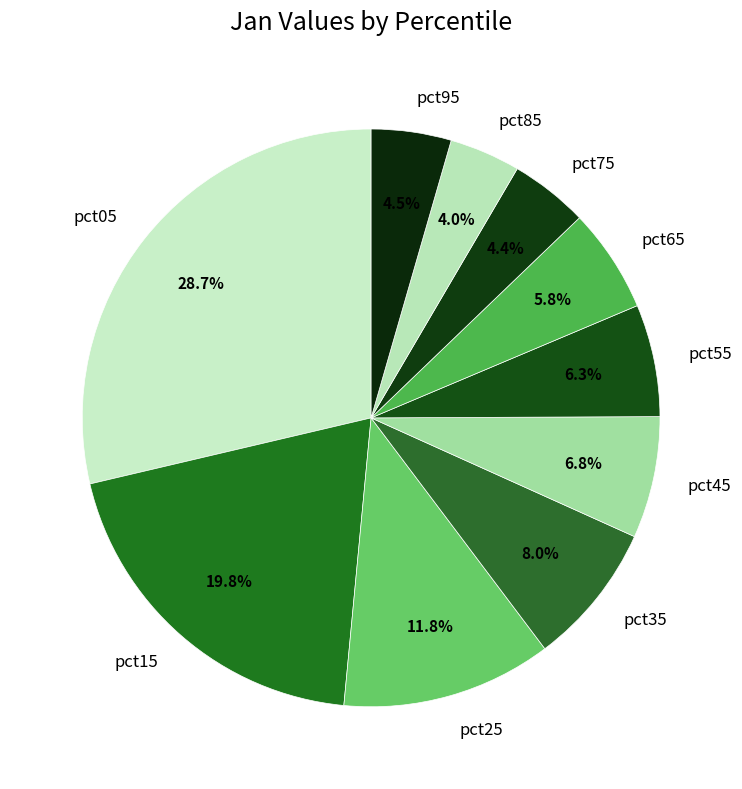

Is the sum of pct15 and pct65 greater than half?

No